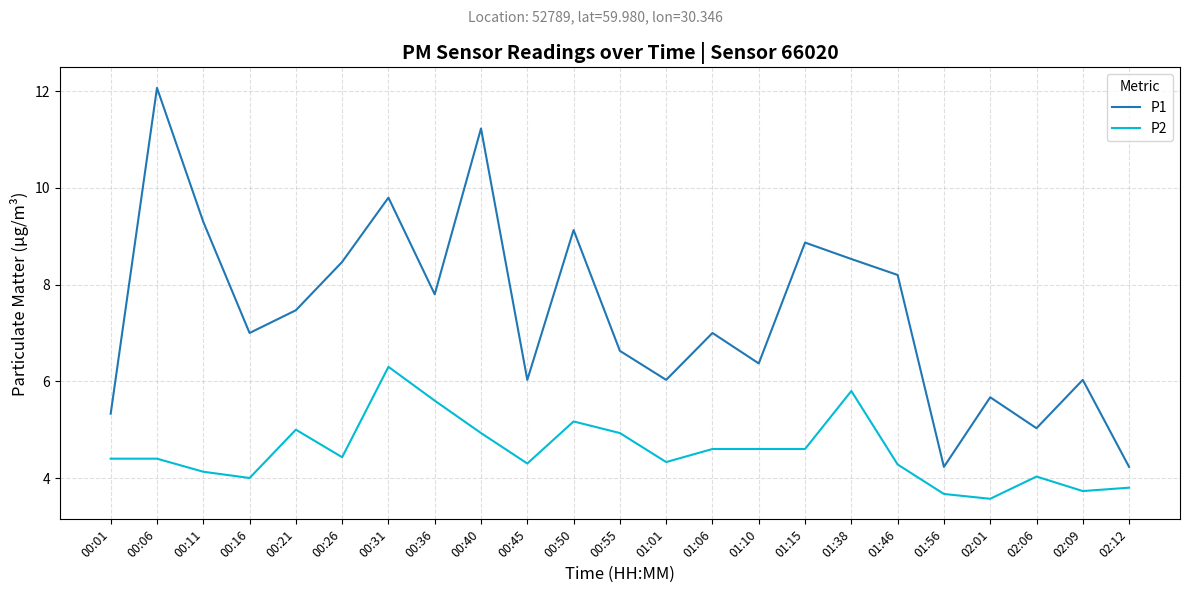

List the series in order of their overall mean, lowest first.

P2, P1